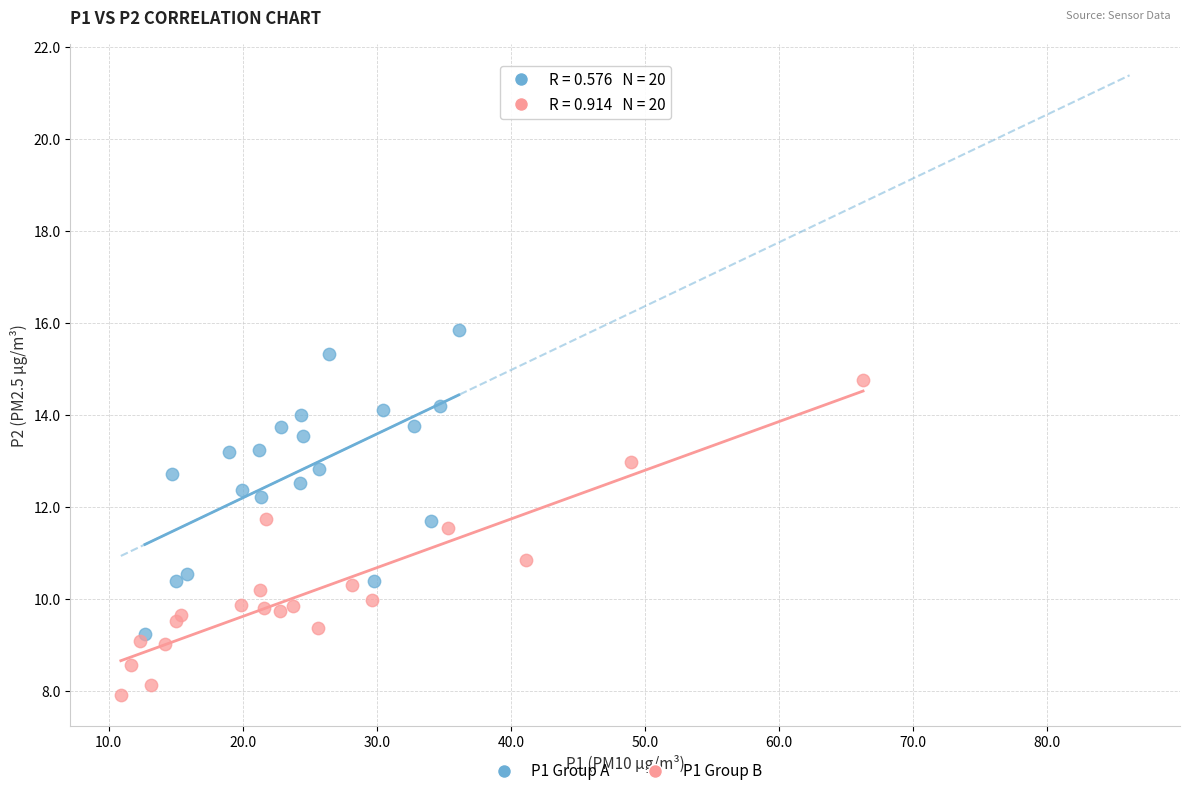

Which series contains the lowest Y value?

P1 Group B